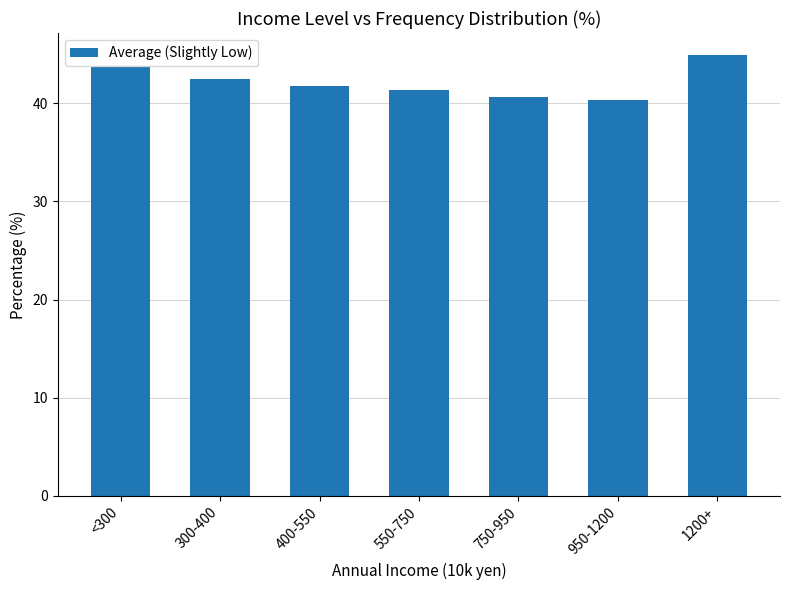

What position from the left is 750-950?

5